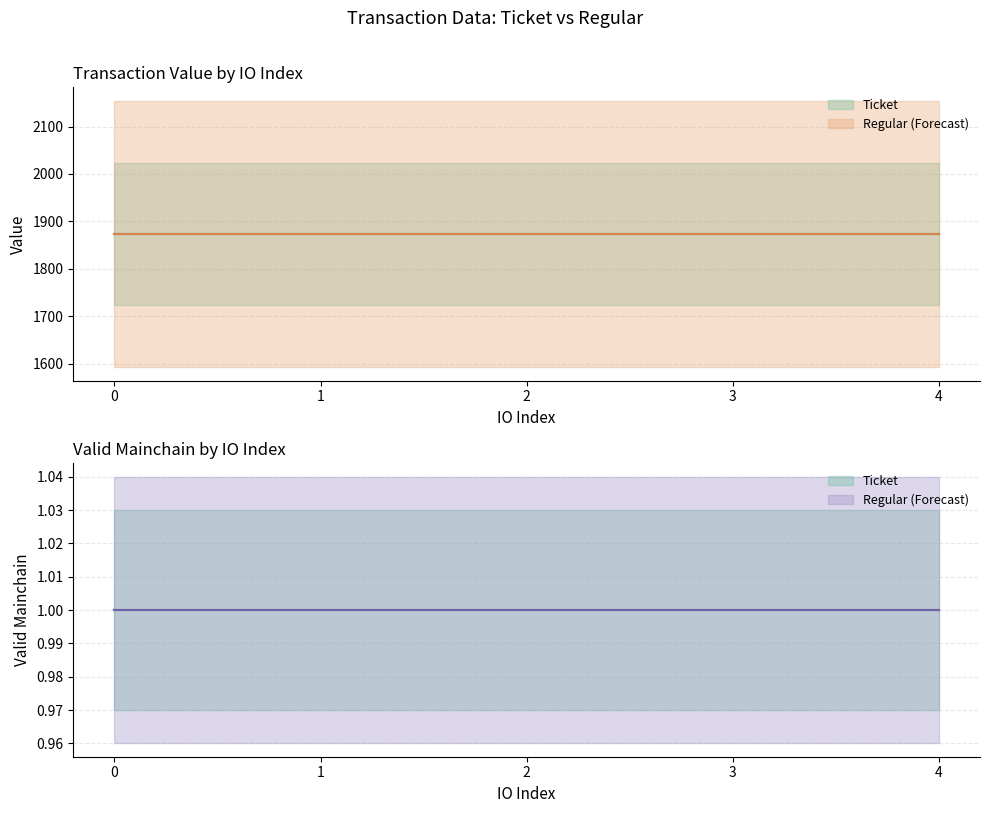

The value series shows 1873.5 at 1. True or false?

True